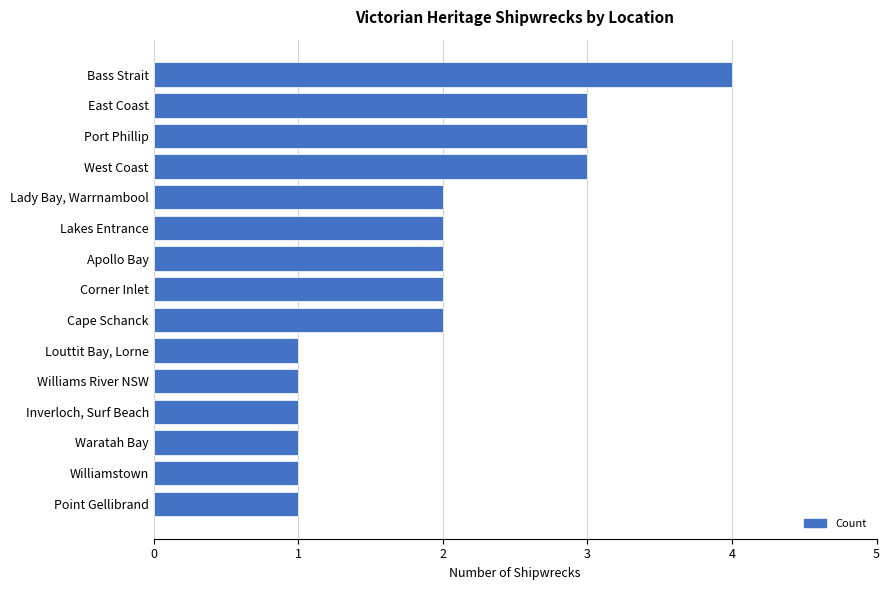

True or false: the data shows 3 at Port Phillip.

True